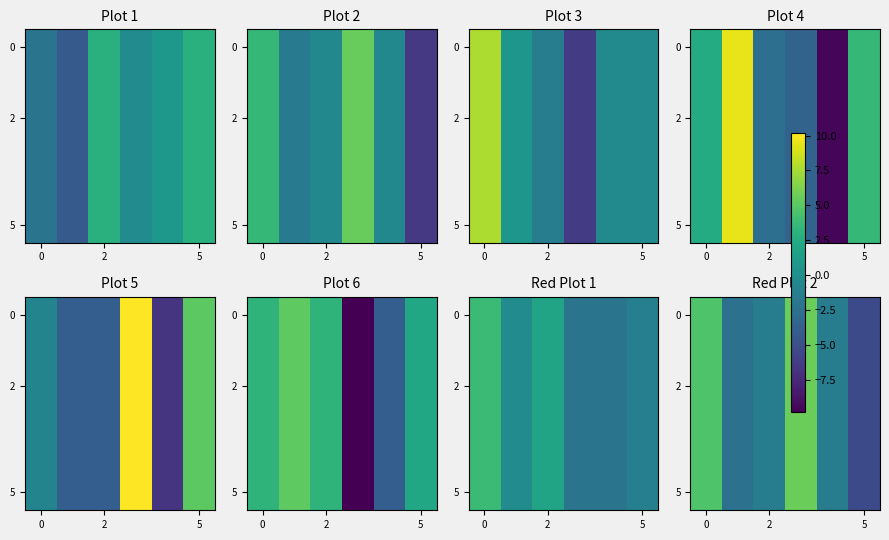

What is the total value across all series at 5?

-8.0